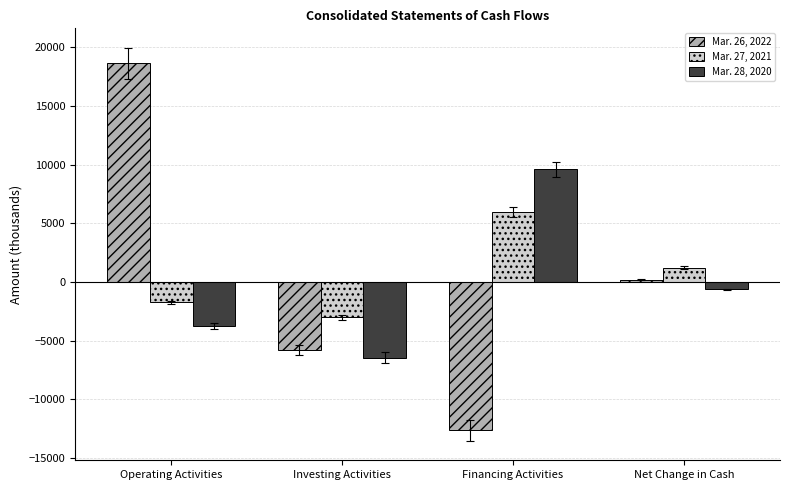

How many groups of bars are there?

4